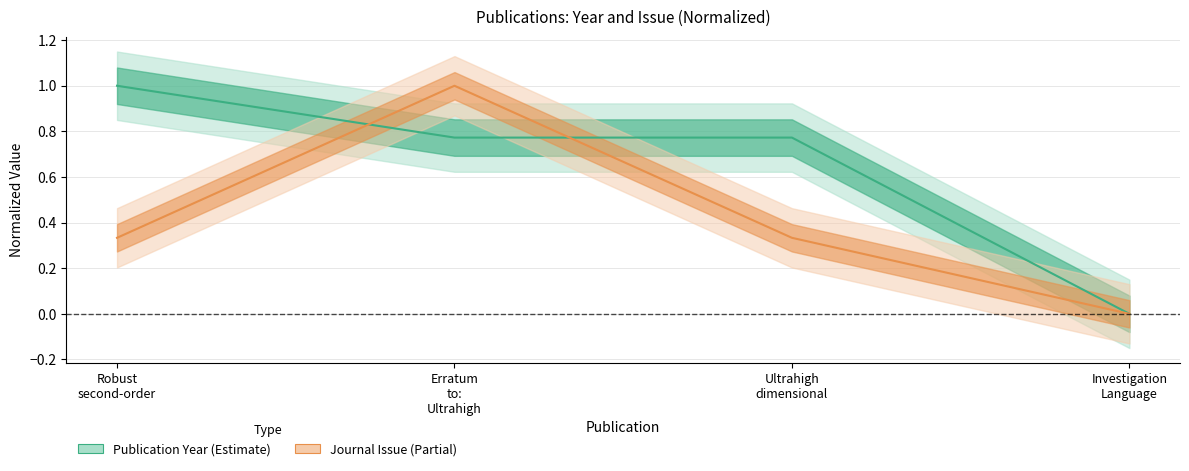

What is the spread (max minus min) of values at Robust second-order?

0.7